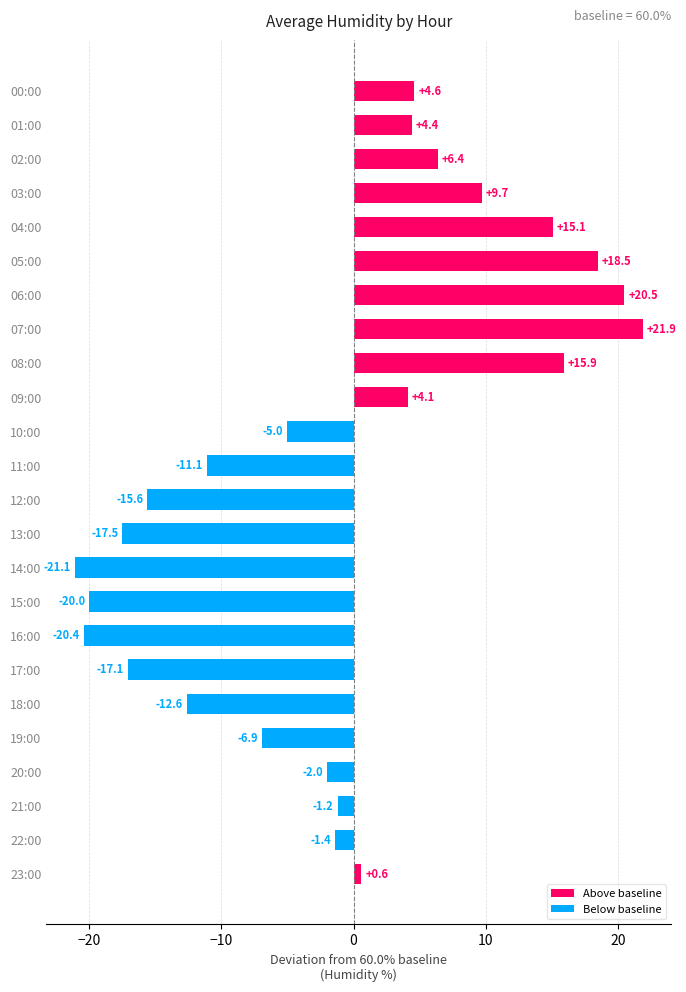

What is the difference between the maximum and minimum values?

43.0